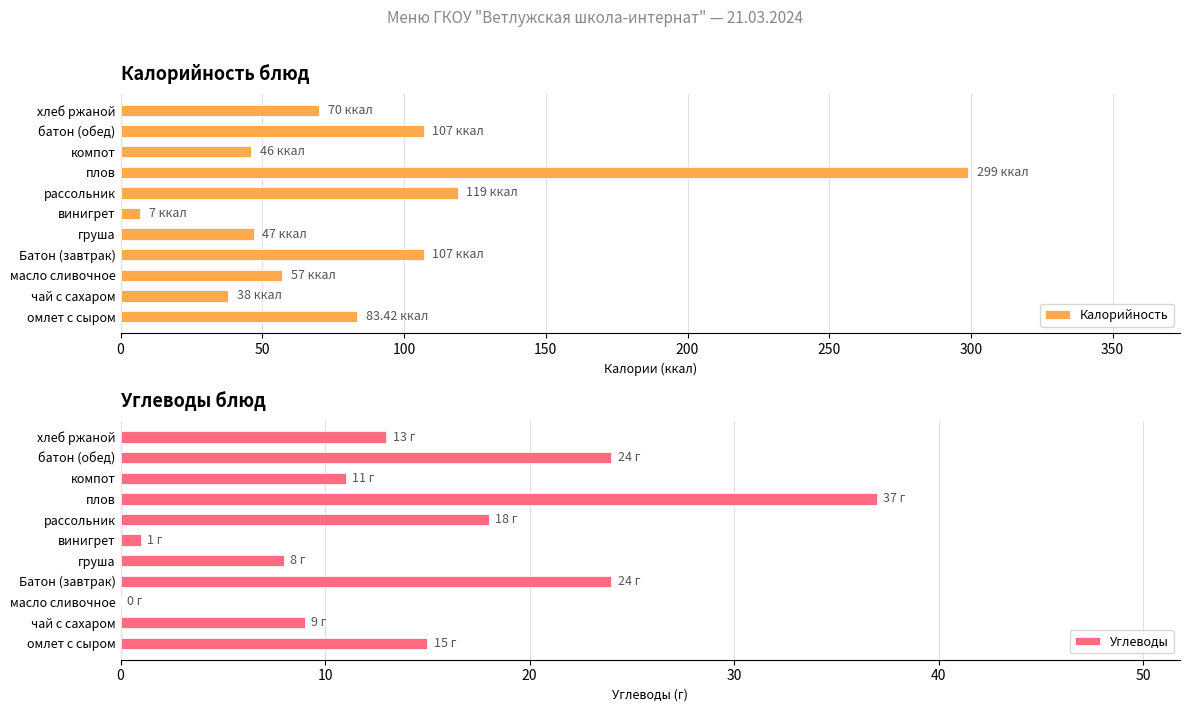

The Калорийность series shows 70.6 at батон (обед). True or false?

False